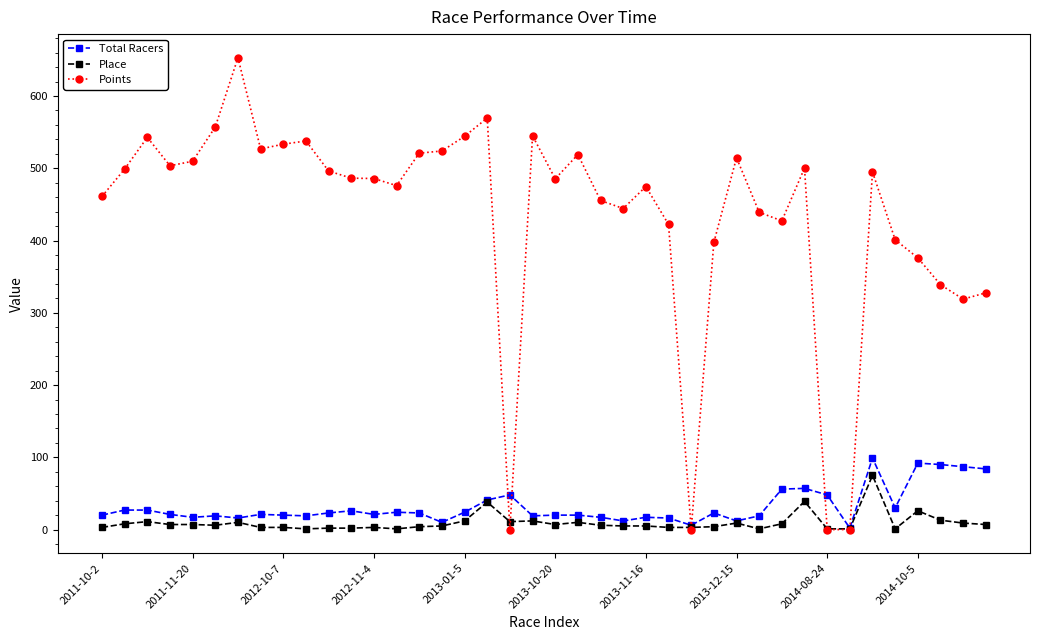

What is the value of the Total Racers point at the 5th from the left?

17.0